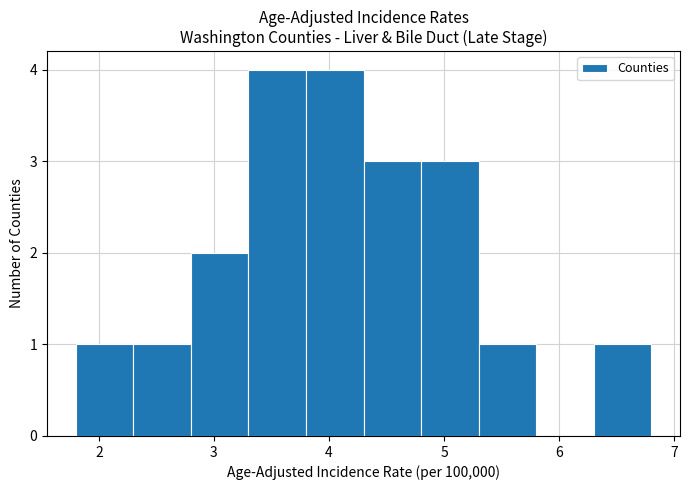

Reading left to right, transcribe this chart: for each bar, give the range it covers on the x-axis and its height. The values are not printed on the chart, so give them approximately, as read against the axis.

1.8 to 2.3: 1
2.3 to 2.8: 1
2.8 to 3.3: 2
3.3 to 3.8: 4
3.8 to 4.3: 4
4.3 to 4.8: 3
4.8 to 5.3: 3
5.3 to 5.8: 1
5.8 to 6.3: 0
6.3 to 6.8: 1